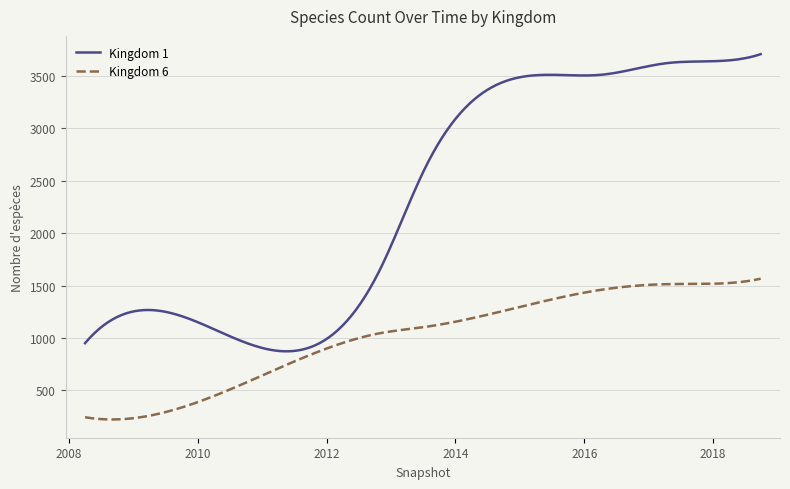

What is the difference between the maximum and minimum values in the Kingdom 1 series?

2835.9